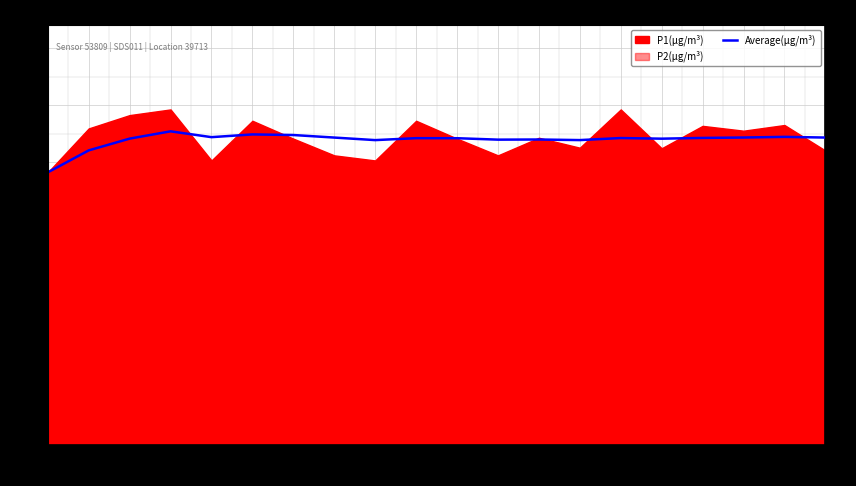

What is the difference between the second highest and second lowest values?

0.6